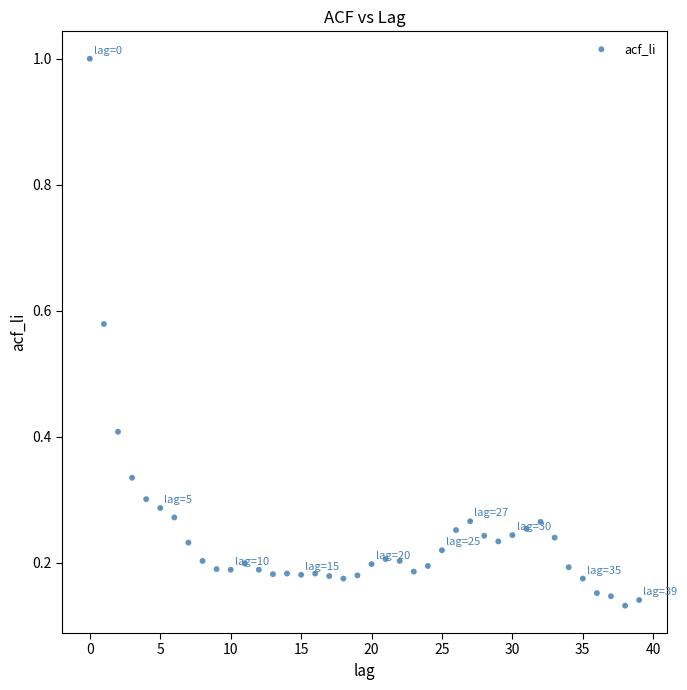

What is the range of Y values (max minus min)?

0.9